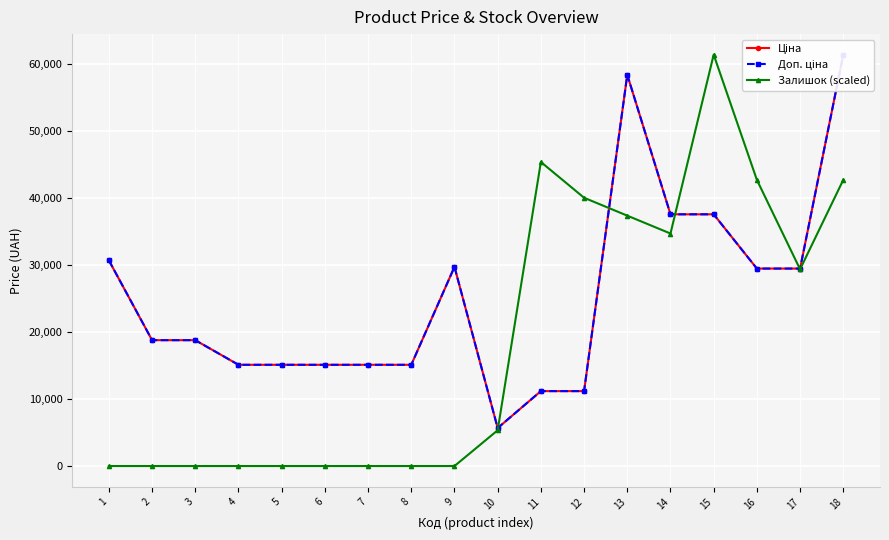

Where do Ціна and Залишок (scaled) first cross each other?

10 and 11